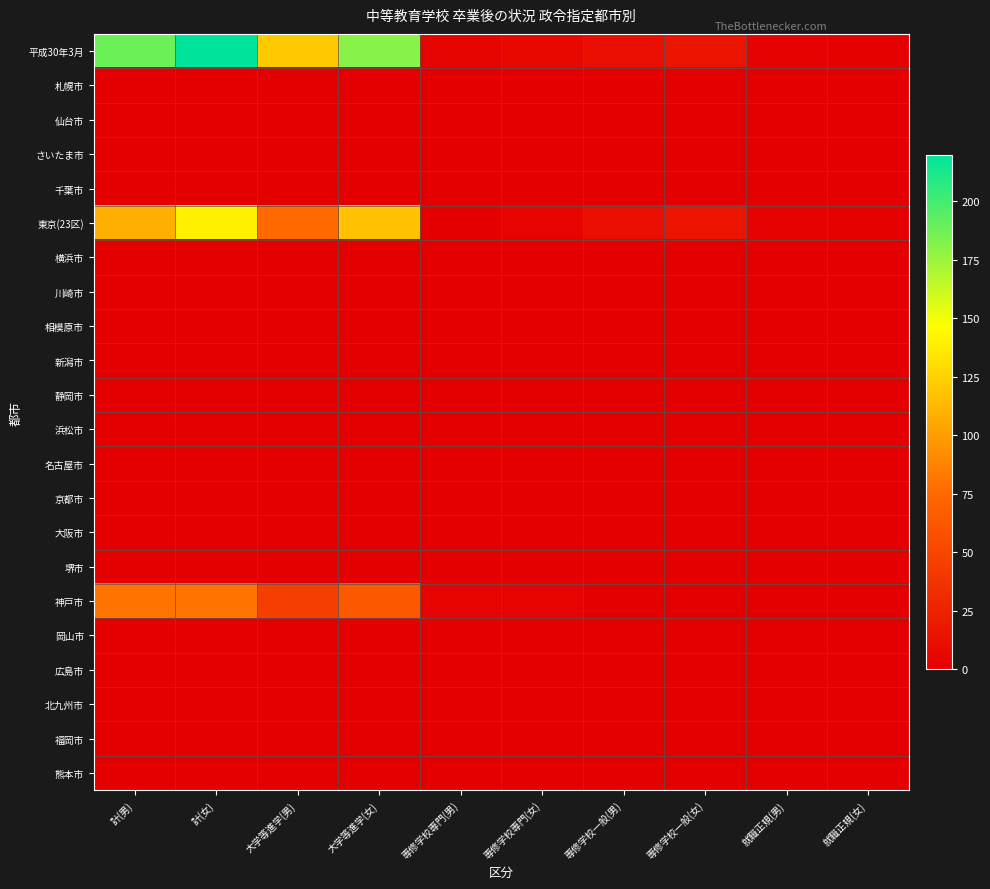

Which series has the widest spread of values?

平成30年3月